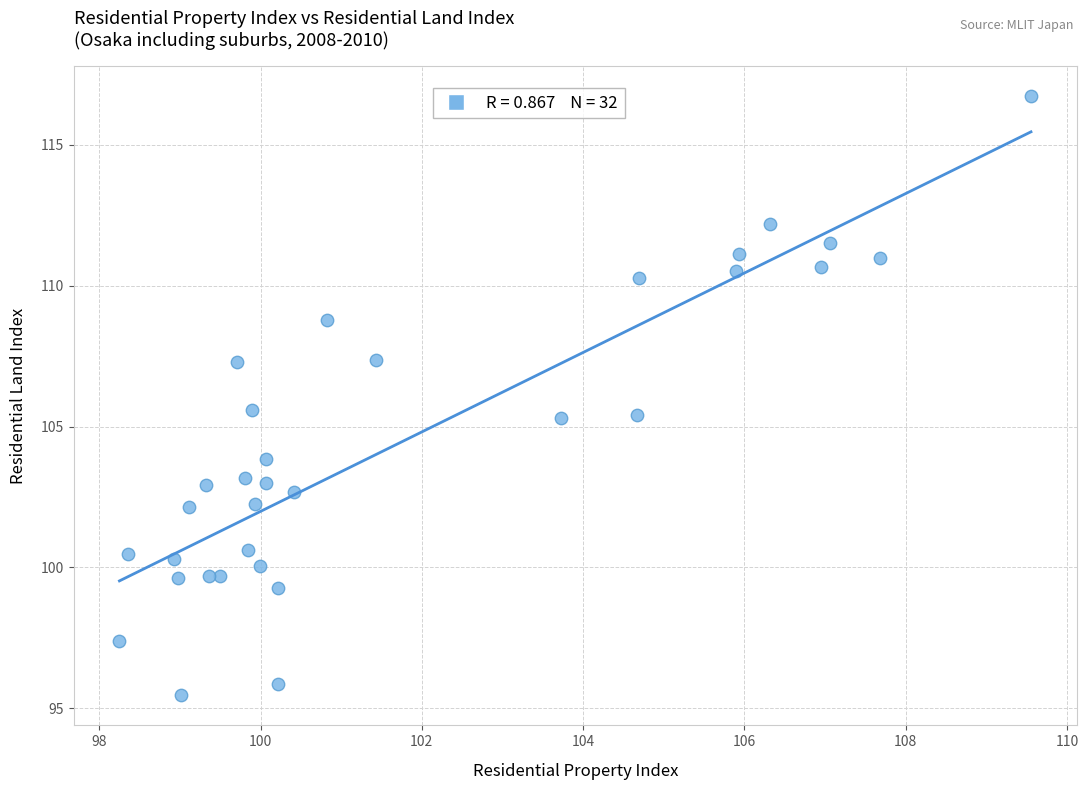

What is the range of X values (max minus min)?

11.3